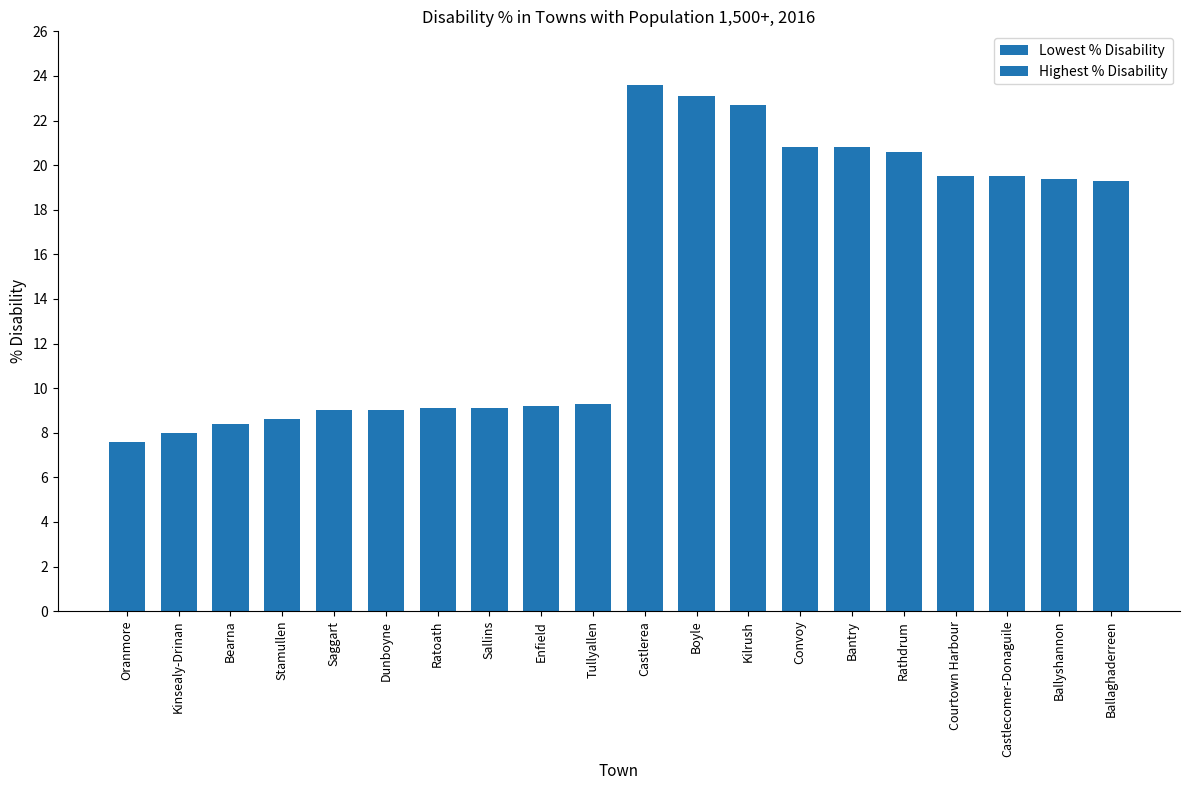

Which series has the largest total across all categories?

Highest % Disability